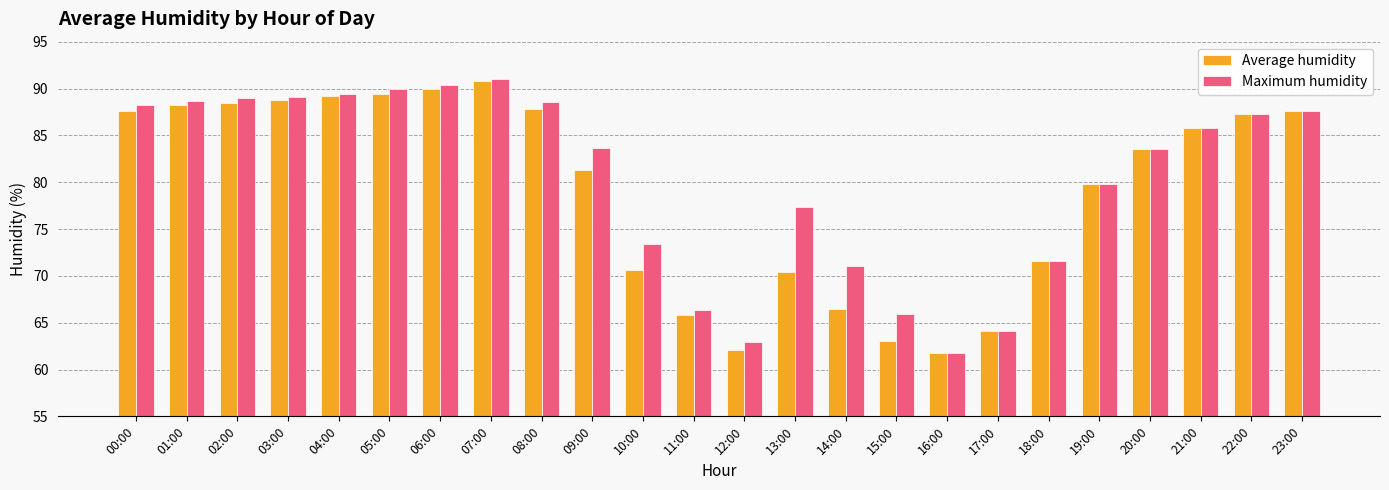

What is the smallest value displayed?

61.8